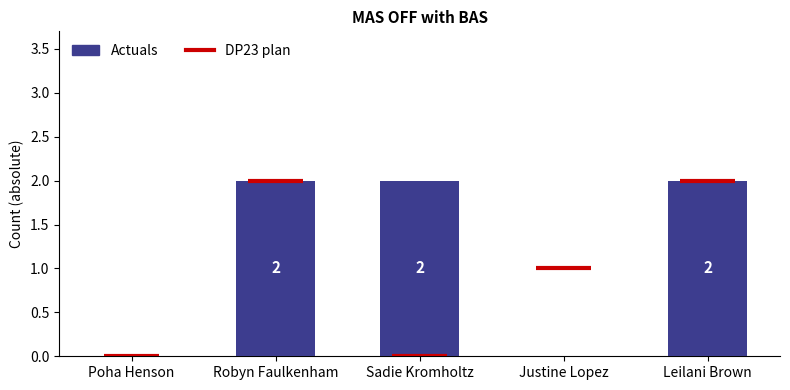

How many data points does each series have?

5